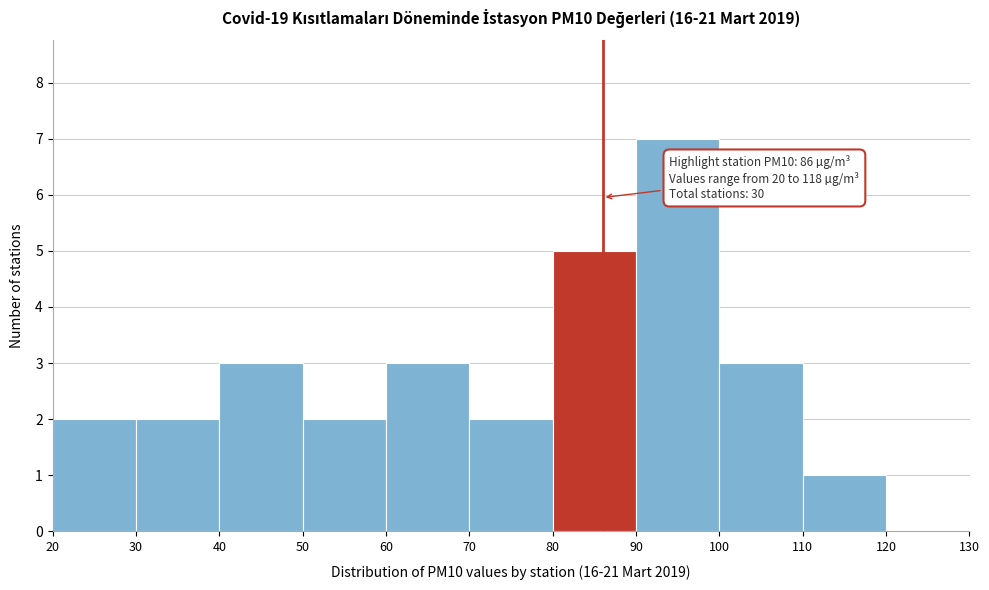

Over which range of the x-axis is the bar tallest?

90 to 100